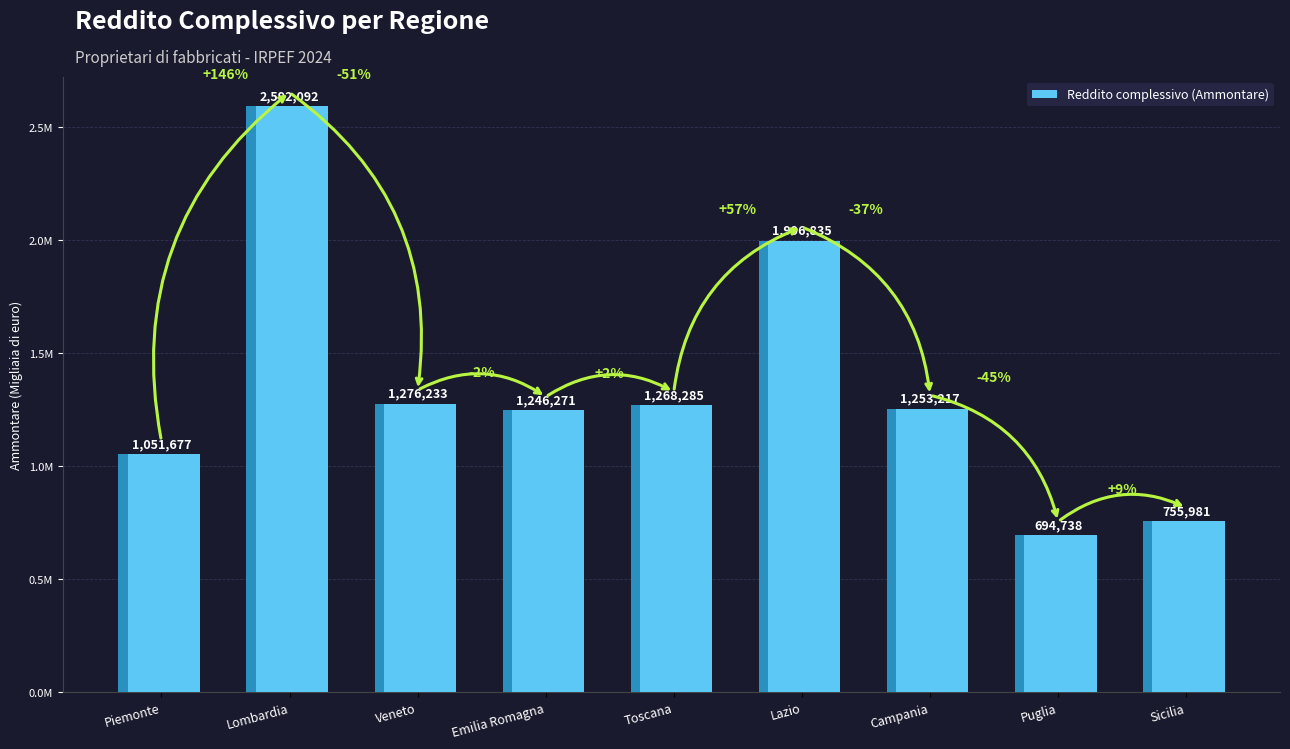

True or false: the data shows 709791 at Piemonte.

False